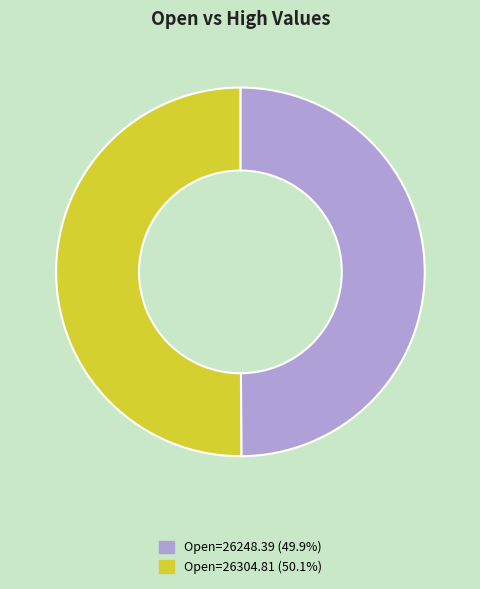

Which slice represents more than half of the pie?

26304.81